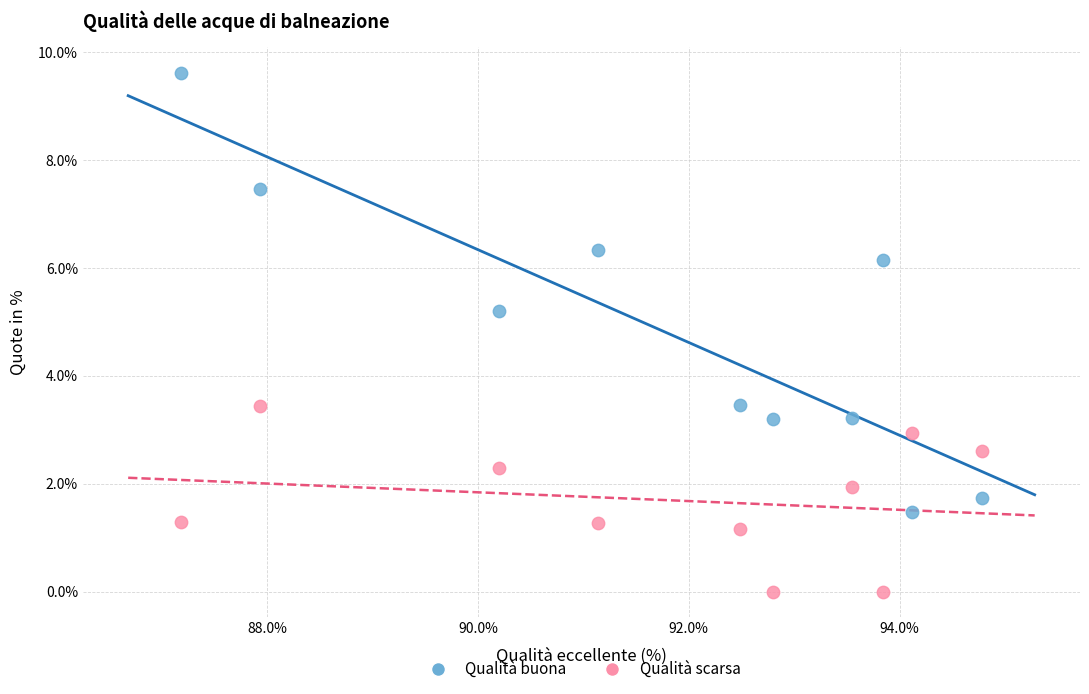

Which series has the widest spread of Y values?

Qualità buona